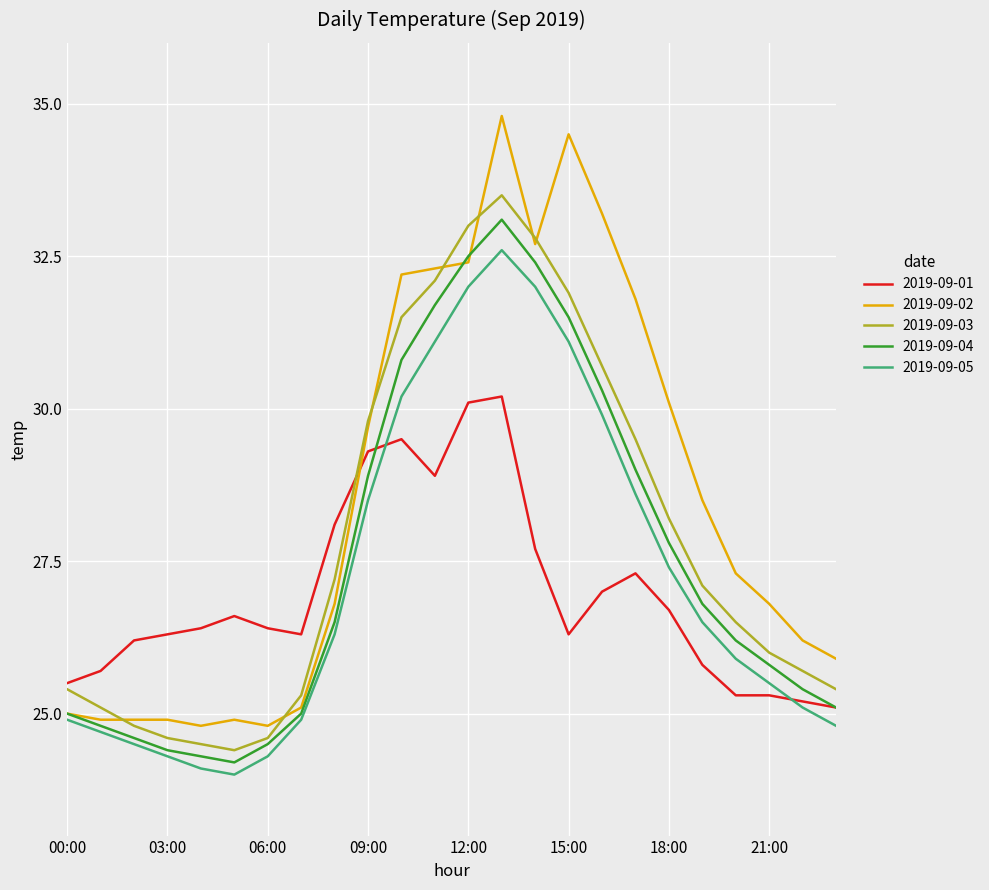

What is the greatest value displayed?

34.8